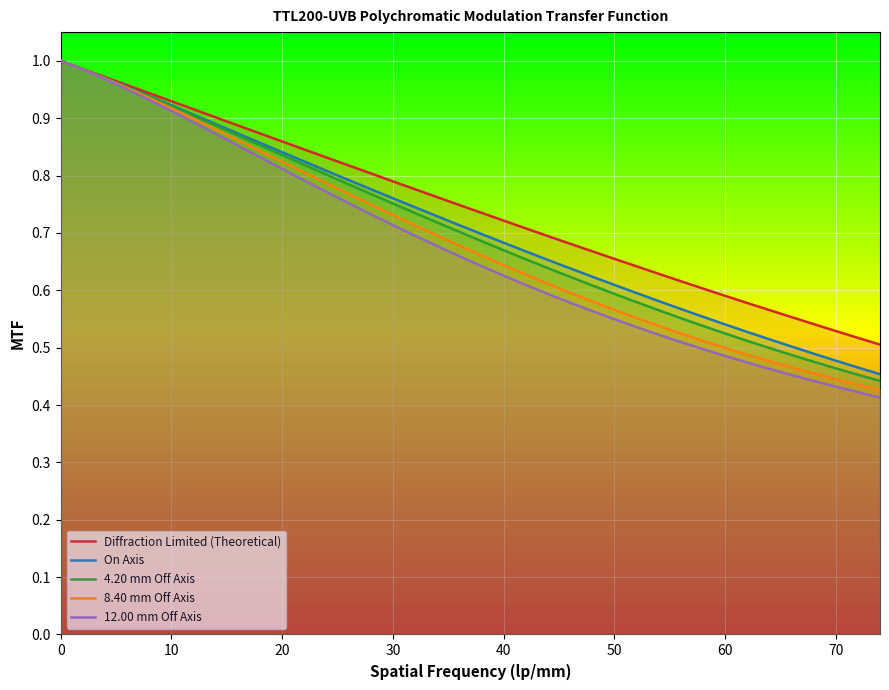

The On Axis series shows 0.5 at 10. True or false?

False